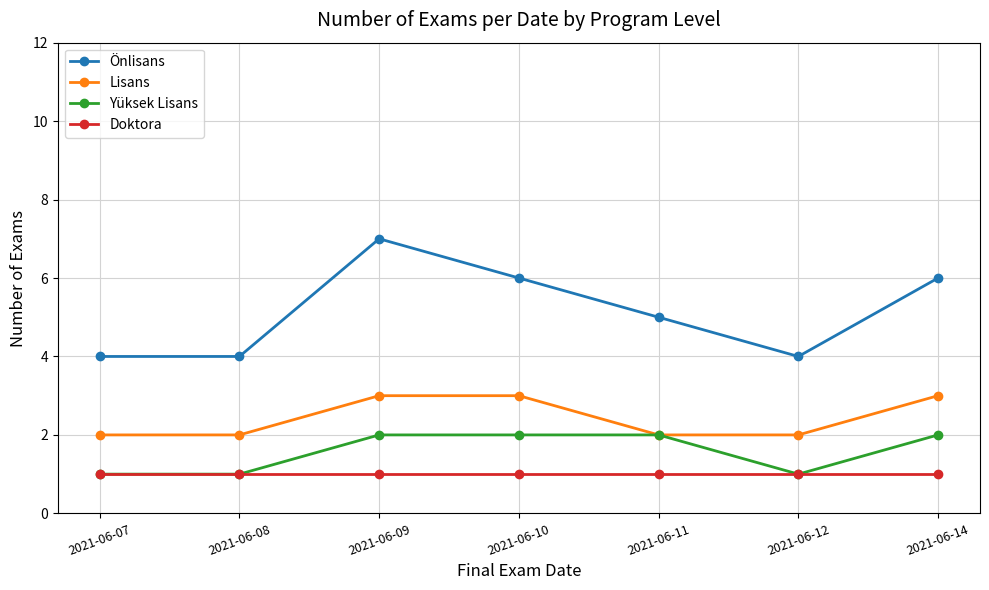

At which label is Önlisans closest to 5?

2021-06-11